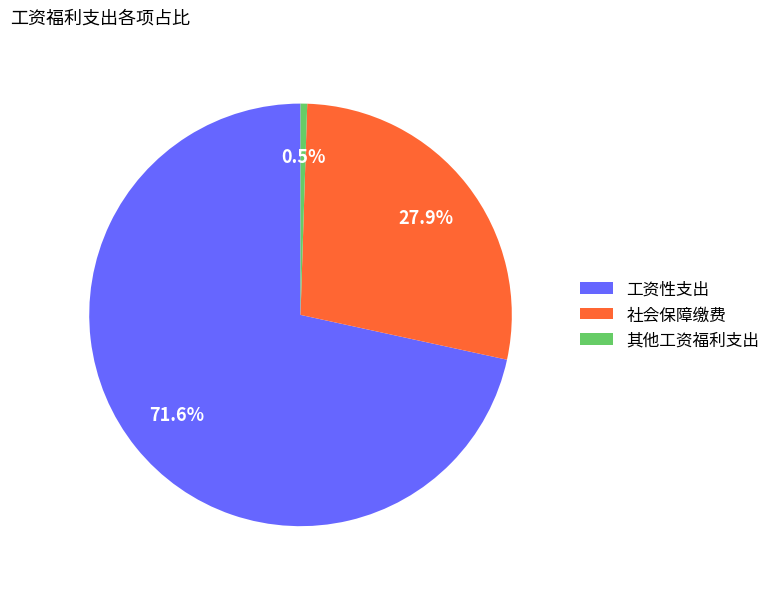

Combined, do 工资性支出 and 其他工资福利支出 account for over 50%?

Yes